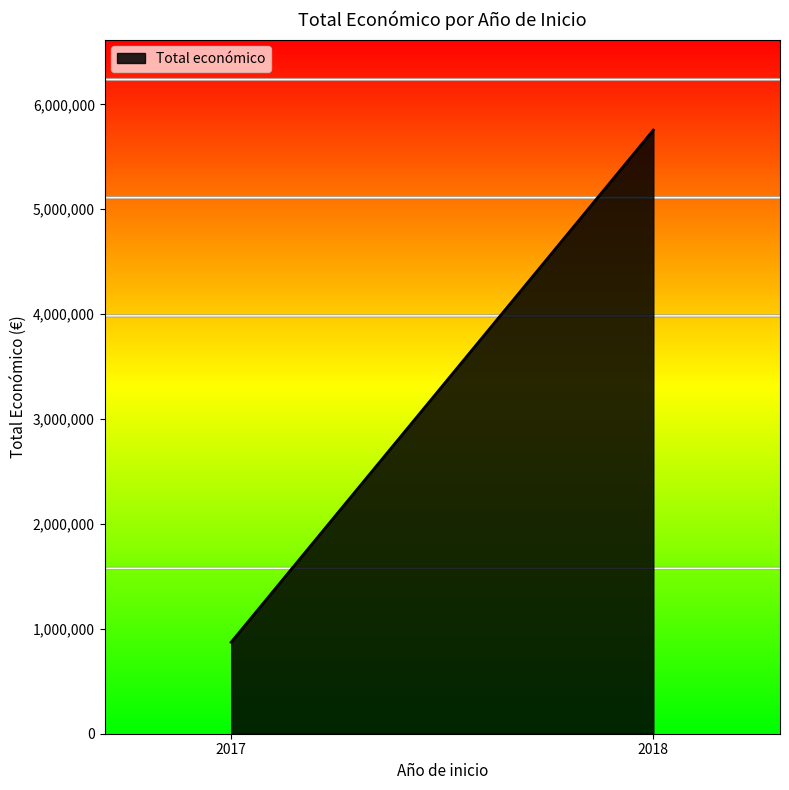

What is the smallest value displayed?

872337